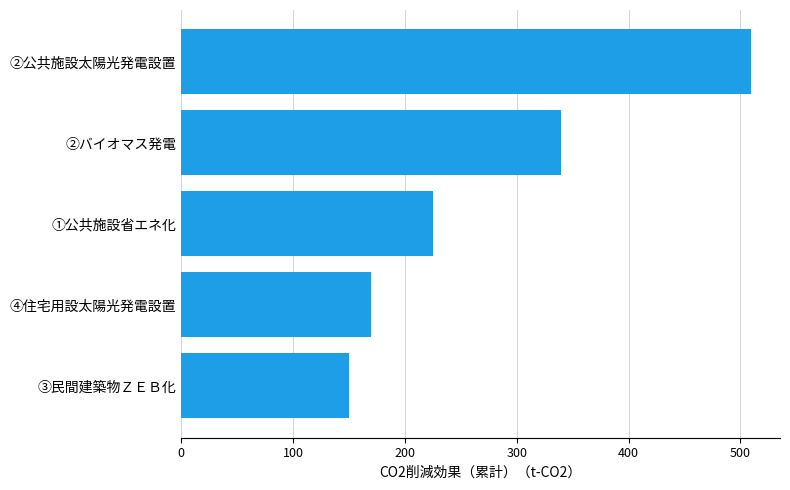

Which has a higher value, ②バイオマス発電 or ④住宅用設太陽光発電設置?

②バイオマス発電